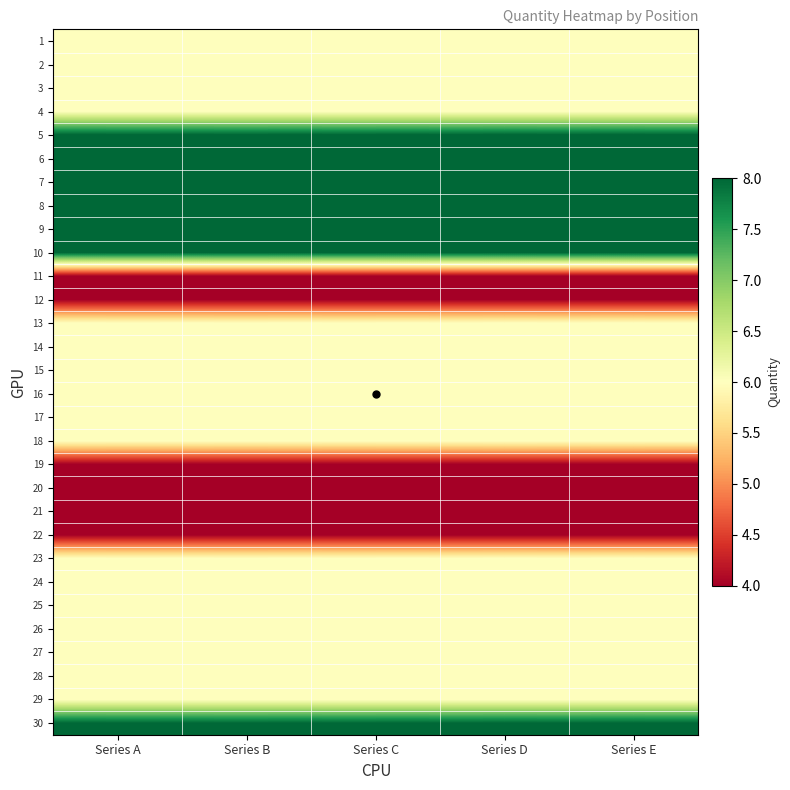

Reading left to right, what are all the values shown in this chart?

1: Series A=6	Series B=6	Series C=6	Series D=6	Series E=6
2: Series A=6	Series B=6	Series C=6	Series D=6	Series E=6
3: Series A=6	Series B=6	Series C=6	Series D=6	Series E=6
4: Series A=6	Series B=6	Series C=6	Series D=6	Series E=6
5: Series A=8	Series B=8	Series C=8	Series D=8	Series E=8
6: Series A=8	Series B=8	Series C=8	Series D=8	Series E=8
7: Series A=8	Series B=8	Series C=8	Series D=8	Series E=8
8: Series A=8	Series B=8	Series C=8	Series D=8	Series E=8
9: Series A=8	Series B=8	Series C=8	Series D=8	Series E=8
10: Series A=8	Series B=8	Series C=8	Series D=8	Series E=8
11: Series A=4	Series B=4	Series C=4	Series D=4	Series E=4
12: Series A=4	Series B=4	Series C=4	Series D=4	Series E=4
13: Series A=6	Series B=6	Series C=6	Series D=6	Series E=6
14: Series A=6	Series B=6	Series C=6	Series D=6	Series E=6
15: Series A=6	Series B=6	Series C=6	Series D=6	Series E=6
16: Series A=6	Series B=6	Series C=6	Series D=6	Series E=6
17: Series A=6	Series B=6	Series C=6	Series D=6	Series E=6
18: Series A=6	Series B=6	Series C=6	Series D=6	Series E=6
19: Series A=4	Series B=4	Series C=4	Series D=4	Series E=4
20: Series A=4	Series B=4	Series C=4	Series D=4	Series E=4
21: Series A=4	Series B=4	Series C=4	Series D=4	Series E=4
22: Series A=4	Series B=4	Series C=4	Series D=4	Series E=4
23: Series A=6	Series B=6	Series C=6	Series D=6	Series E=6
24: Series A=6	Series B=6	Series C=6	Series D=6	Series E=6
25: Series A=6	Series B=6	Series C=6	Series D=6	Series E=6
26: Series A=6	Series B=6	Series C=6	Series D=6	Series E=6
27: Series A=6	Series B=6	Series C=6	Series D=6	Series E=6
28: Series A=6	Series B=6	Series C=6	Series D=6	Series E=6
29: Series A=6	Series B=6	Series C=6	Series D=6	Series E=6
30: Series A=8	Series B=8	Series C=8	Series D=8	Series E=8